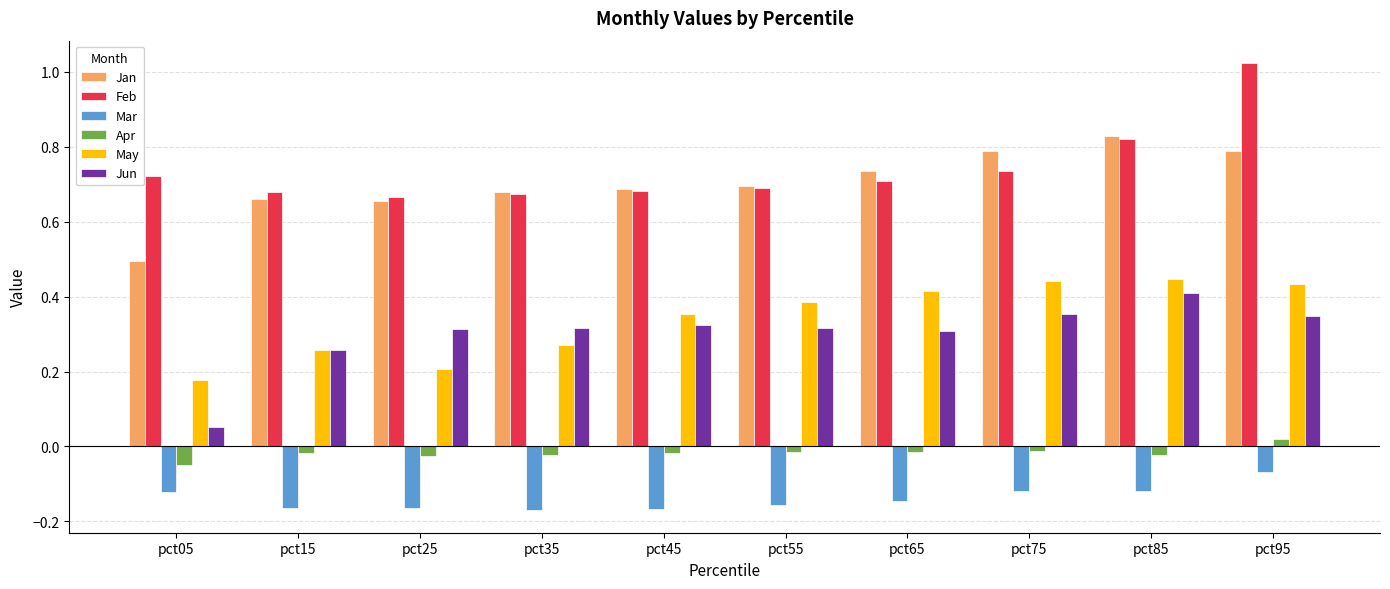

How many groups of bars are there?

10